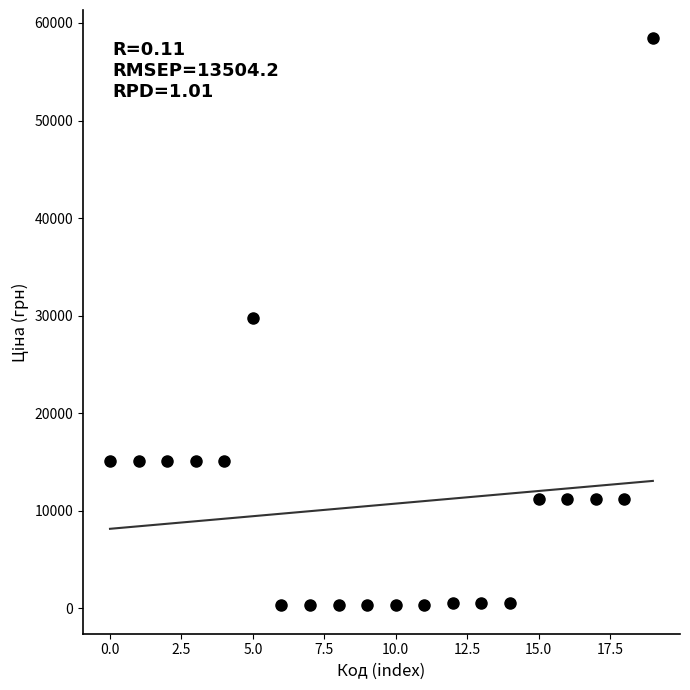

What is the range of Y values (max minus min)?

58116.2